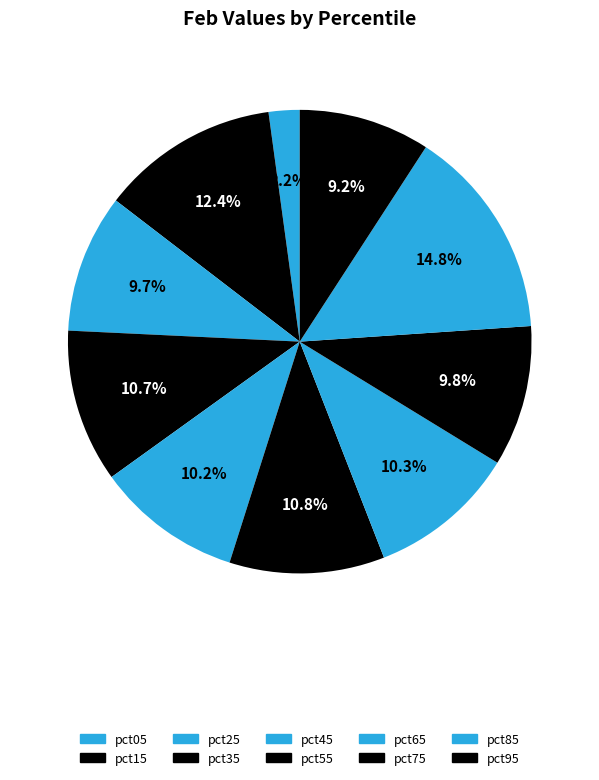

Which category has the smallest portion of the pie?

pct05